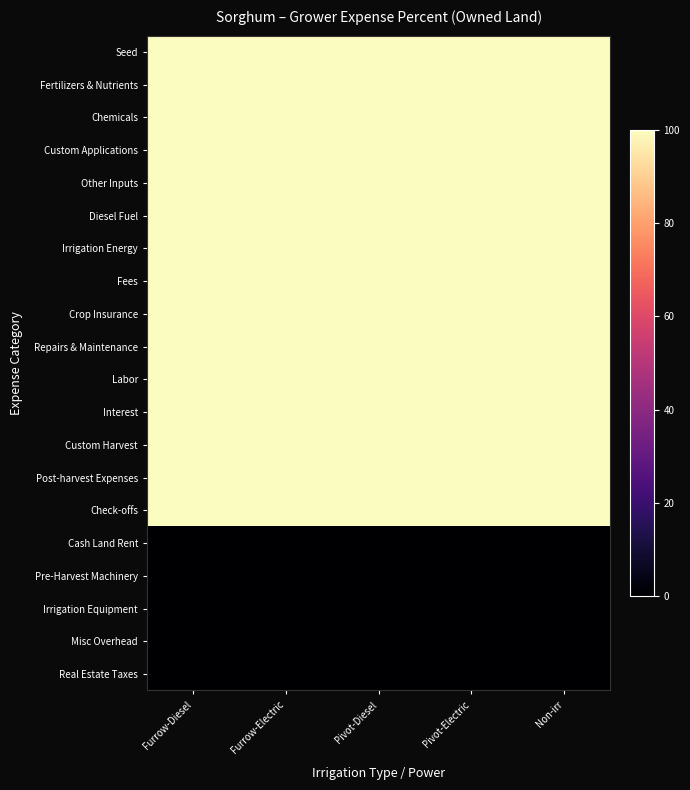

Which series has the largest range (max minus min)?

Seed